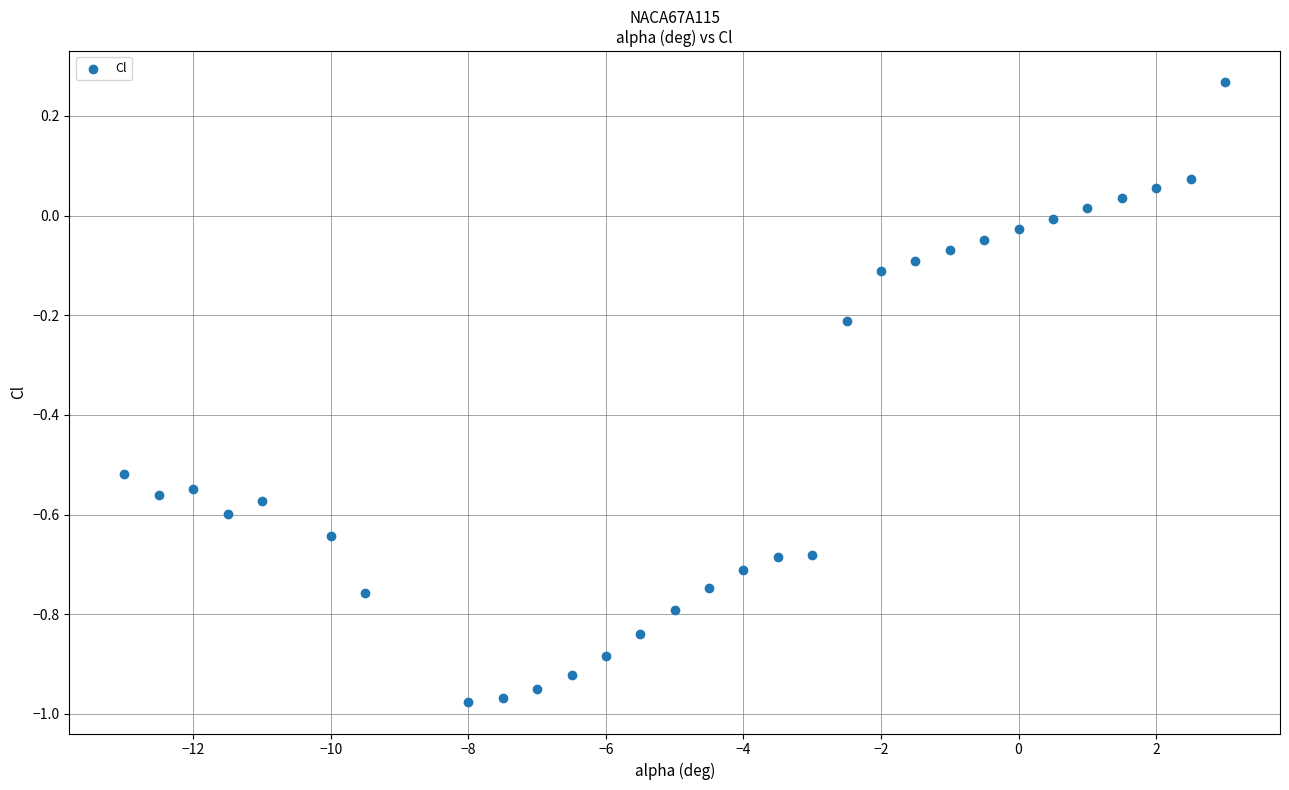

What is the range of X values (max minus min)?

16.0